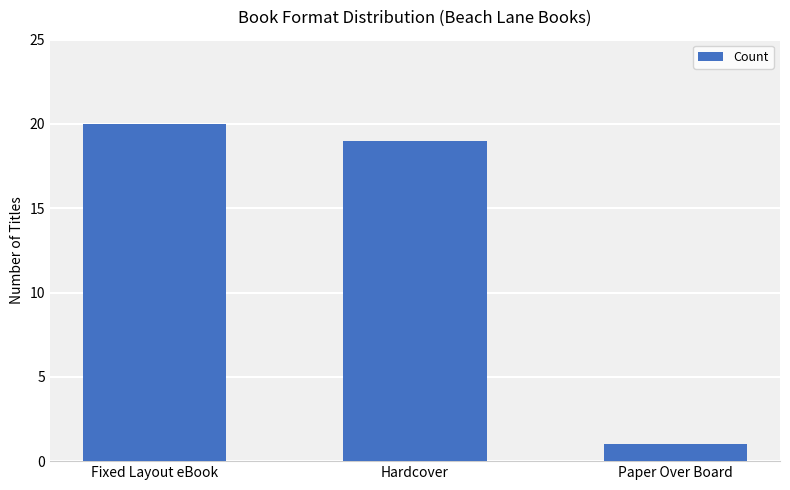

What is the maximum value shown in the chart?

20